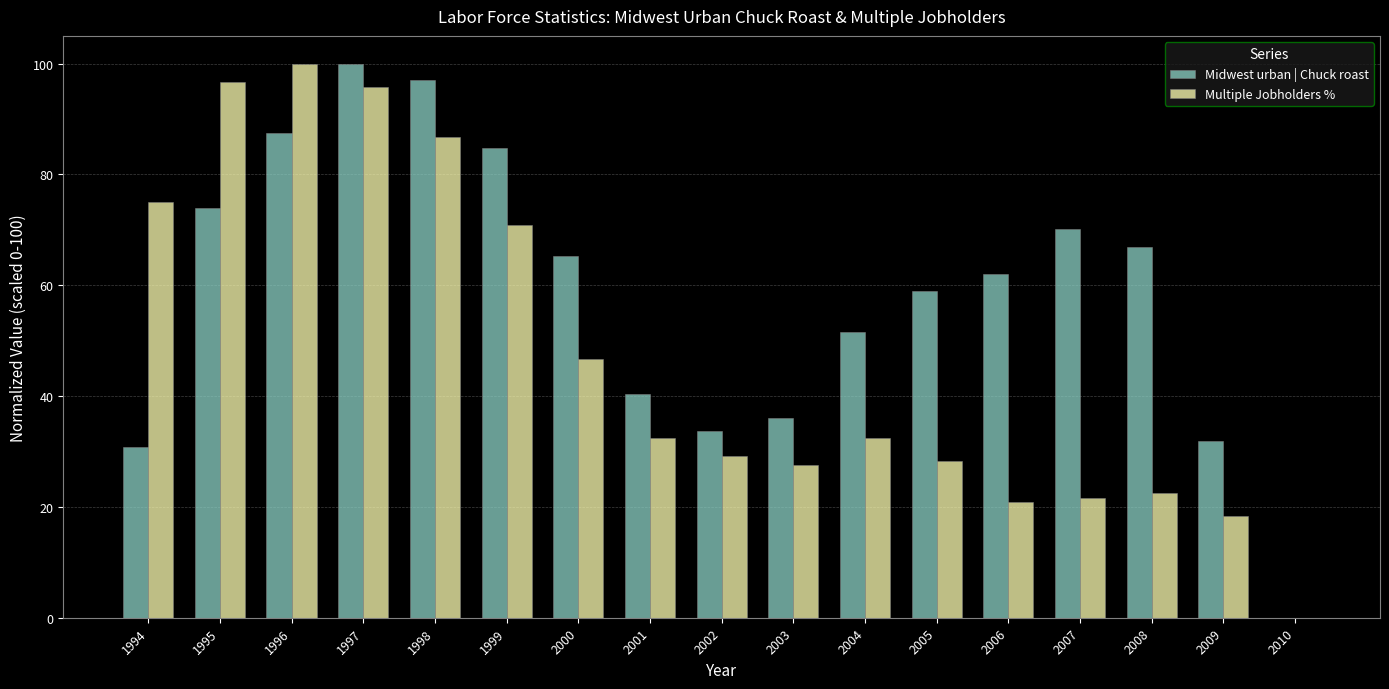

Between 1994 and 1995, which series saw the biggest shift?

Midwest urban | Chuck roast